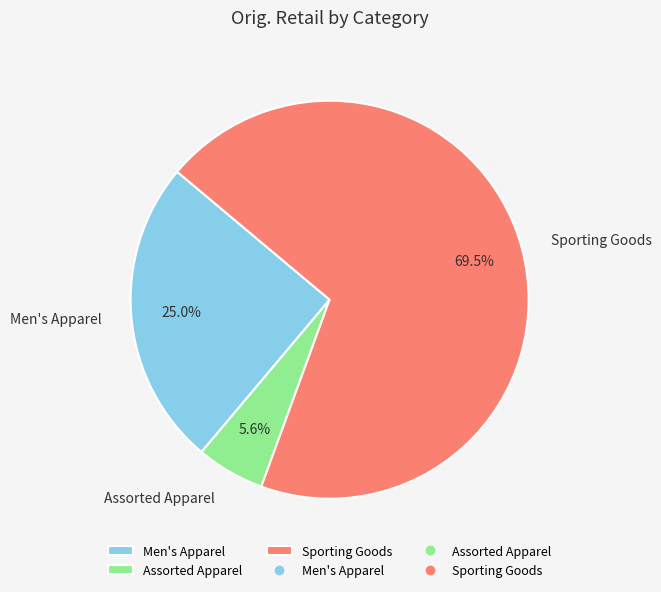

Approximately how many times larger is the value at Assorted Apparel compared to Men's Apparel?

0.2